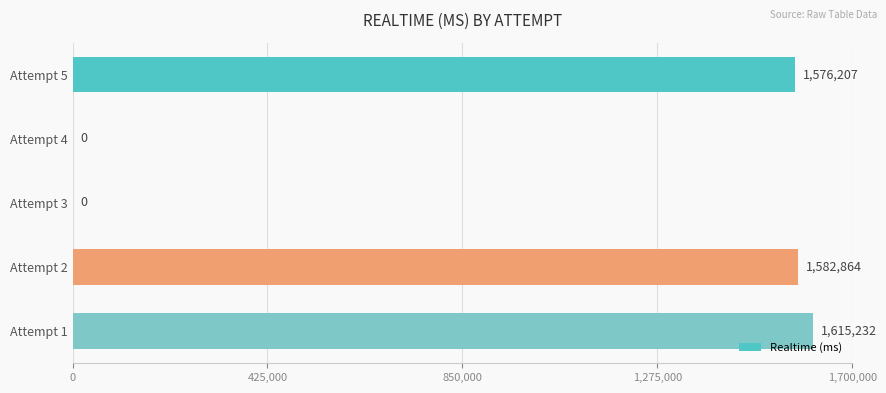

Reading bottom to top, list all the values displayed in this chart.

Attempt 1=1615232	Attempt 2=1582864	Attempt 3=0	Attempt 4=0	Attempt 5=1576207